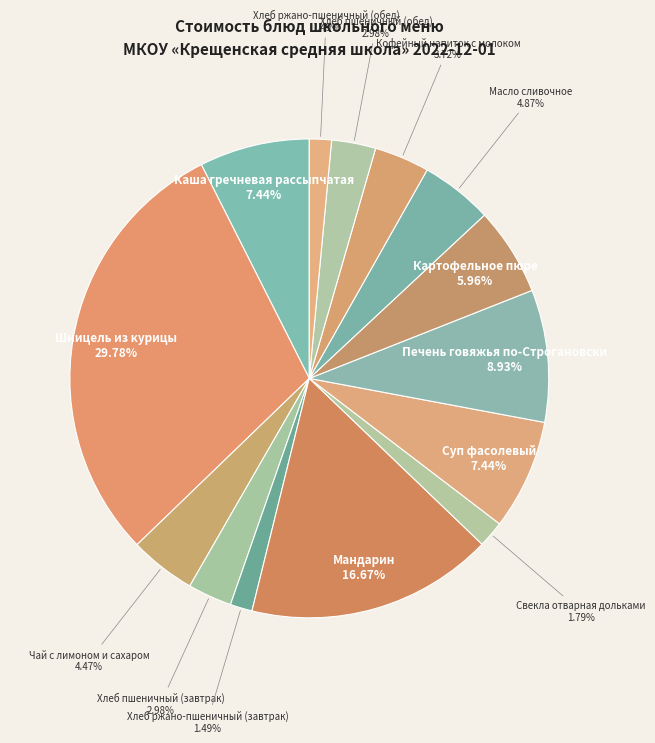

Does Масло сливочное represent more than half of the total?

No